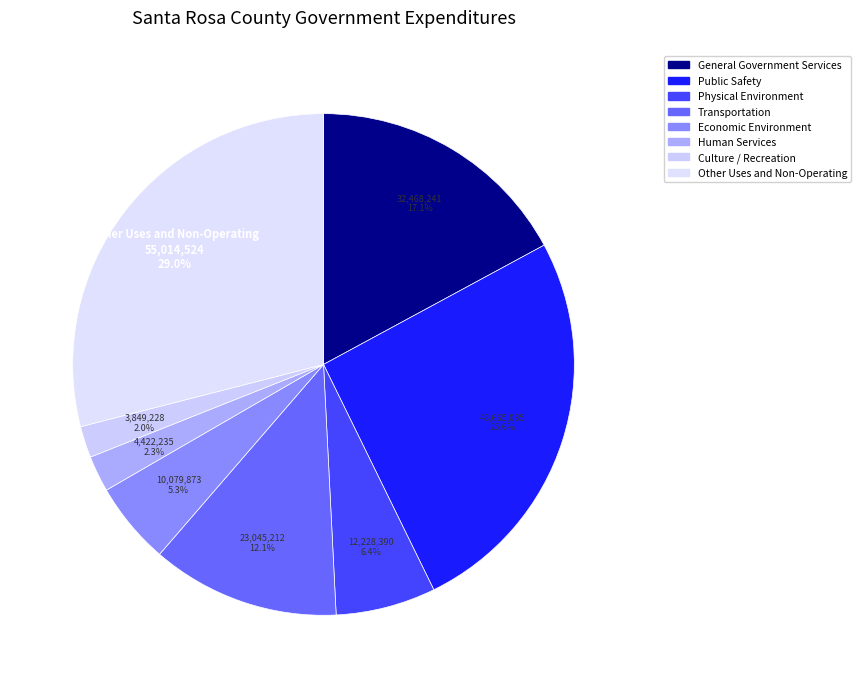

True or false: Transportation accounts for 12% of the total.

True